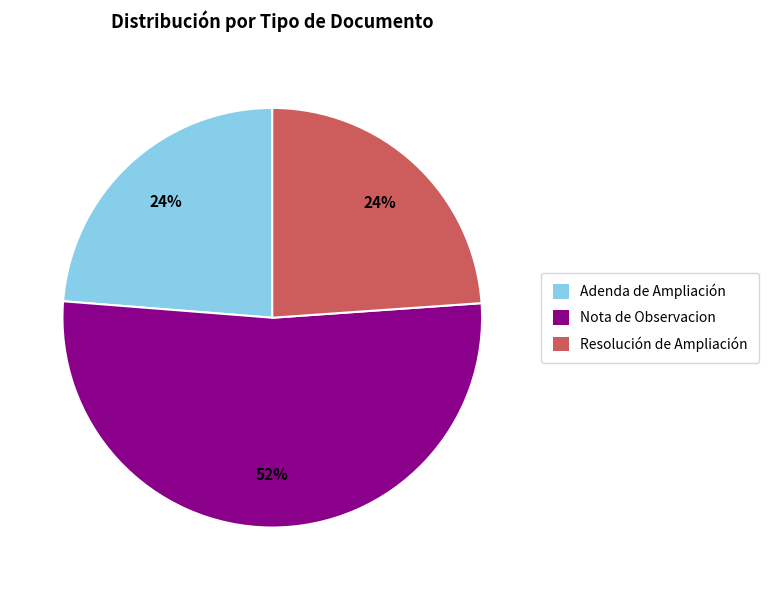

Which category accounts for the majority?

Nota de Observacion